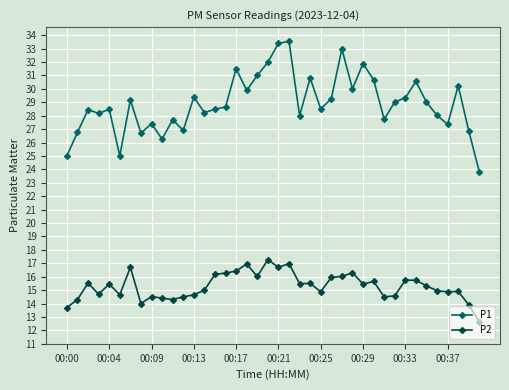

How many lines are shown in the chart?

2